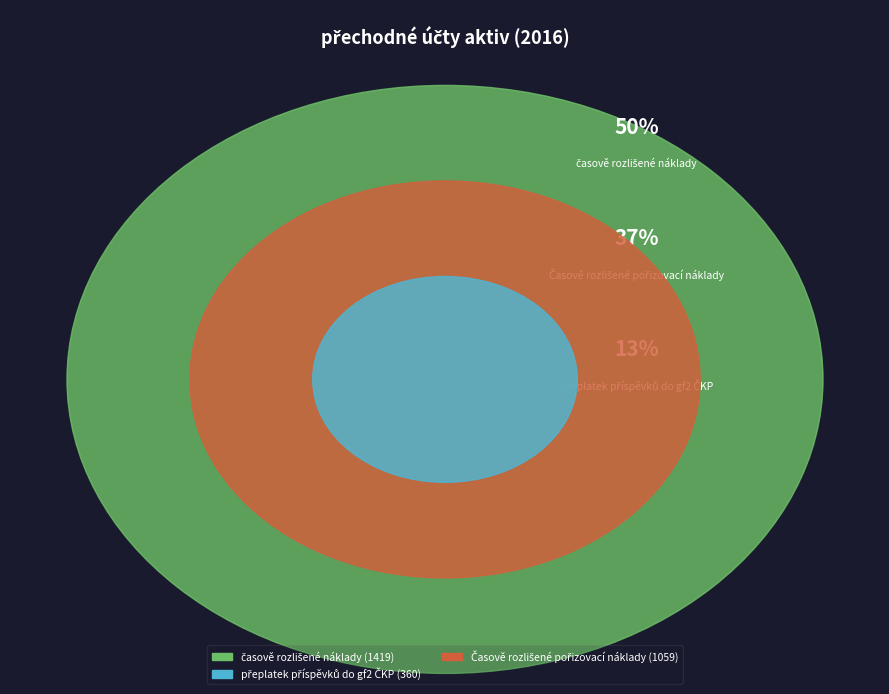

To the nearest percent, what is the combined percentage of Časově rozlišené pořizovací náklady and časově rozlišené náklady?

87%